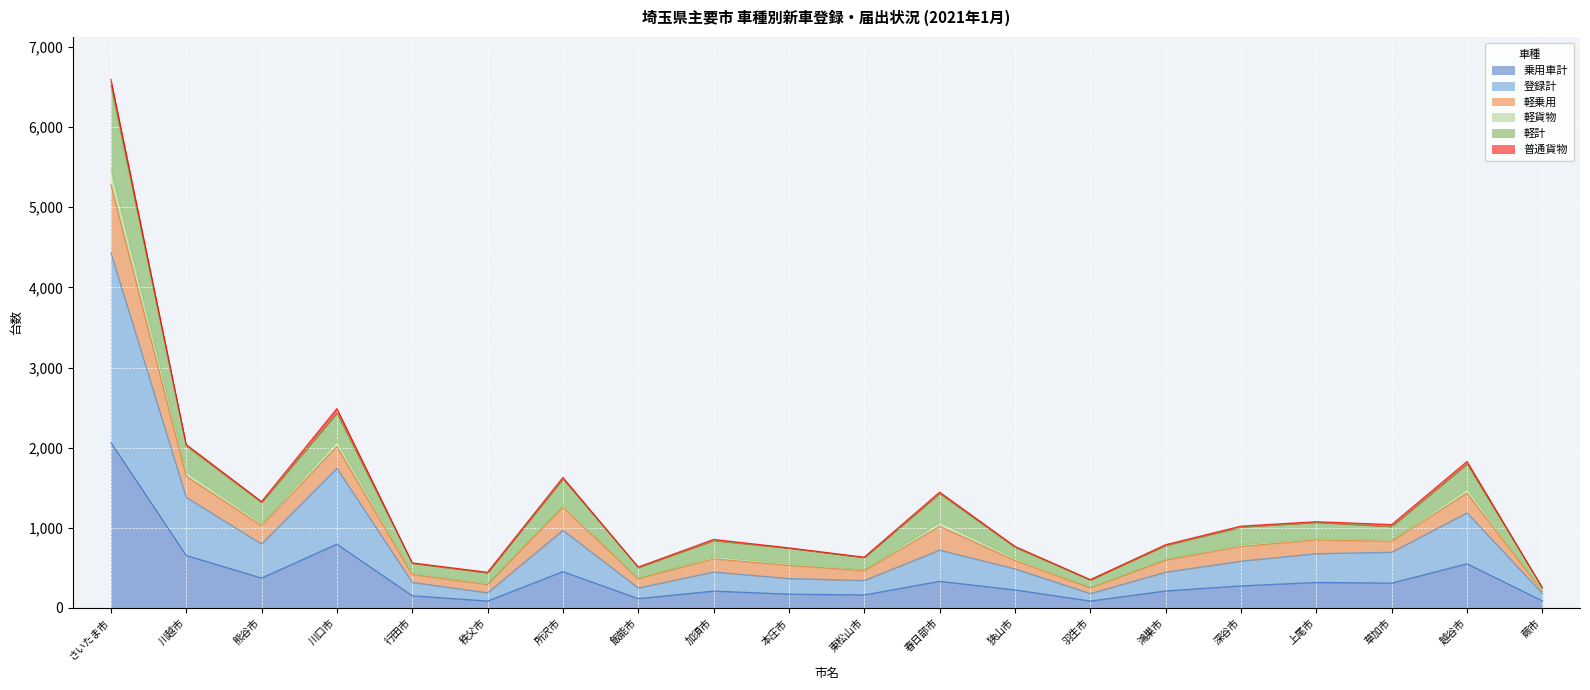

Which category has the highest value across all series?

さいたま市